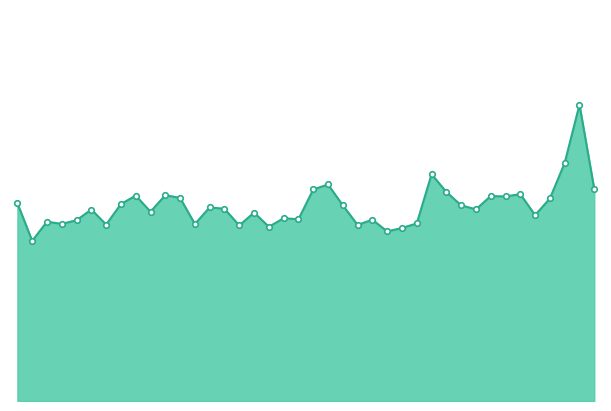

What is the greatest value displayed?

34.0